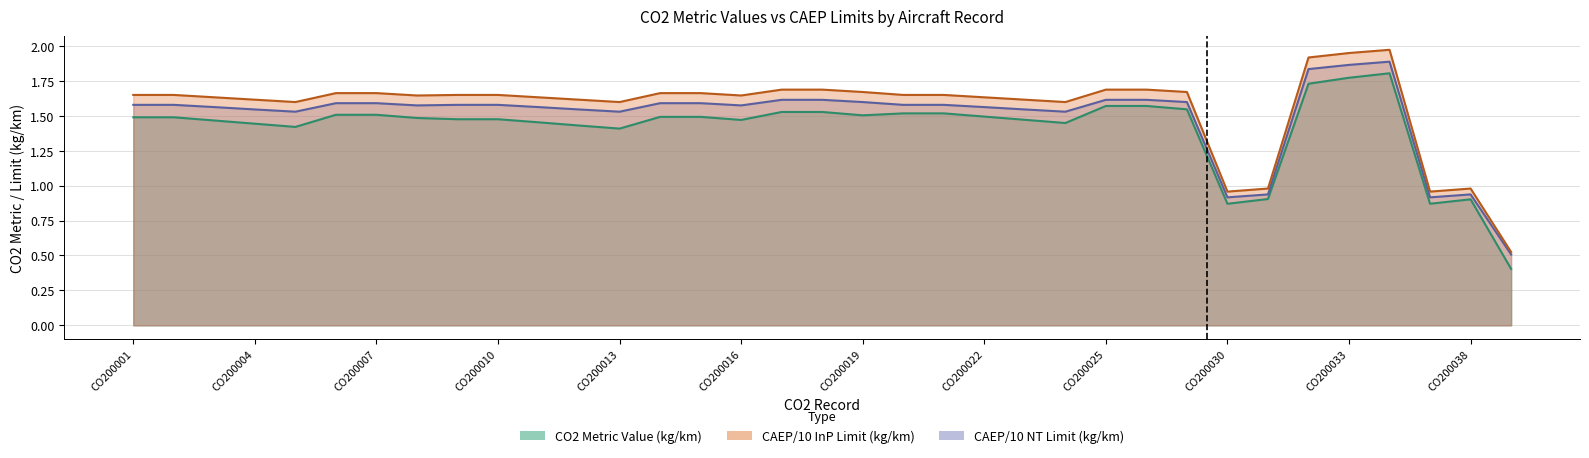

True or false: CO2 Metric Value (kg/km) and CAEP/10 InP Limit (kg/km) intersect in this chart.

False